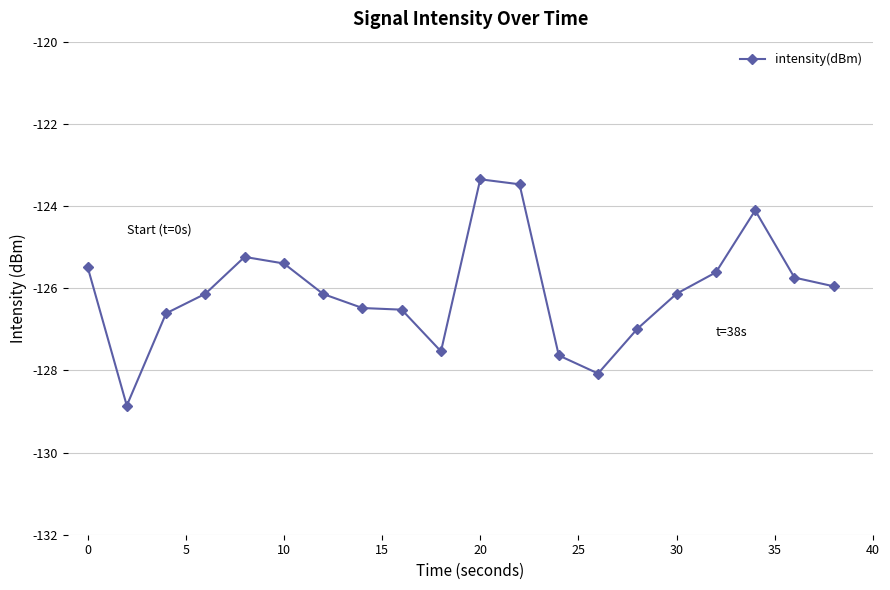

What is the value of the 9th point from the left?

-126.5